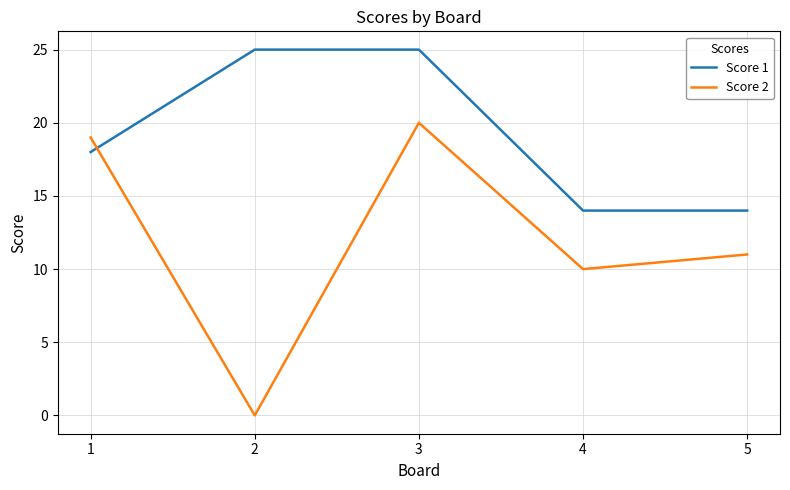

Rank the series by their maximum value, from lowest to highest.

Score 2, Score 1